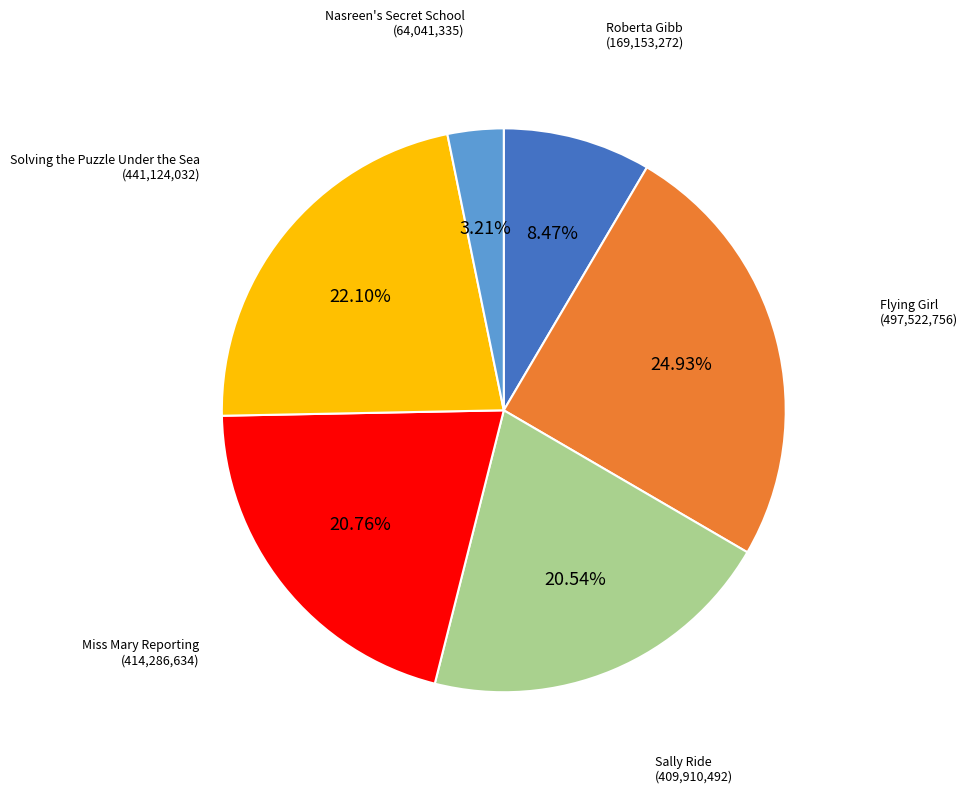

Do Miss Mary Reporting and Nasreen's Secret School together represent more than half of the pie?

No